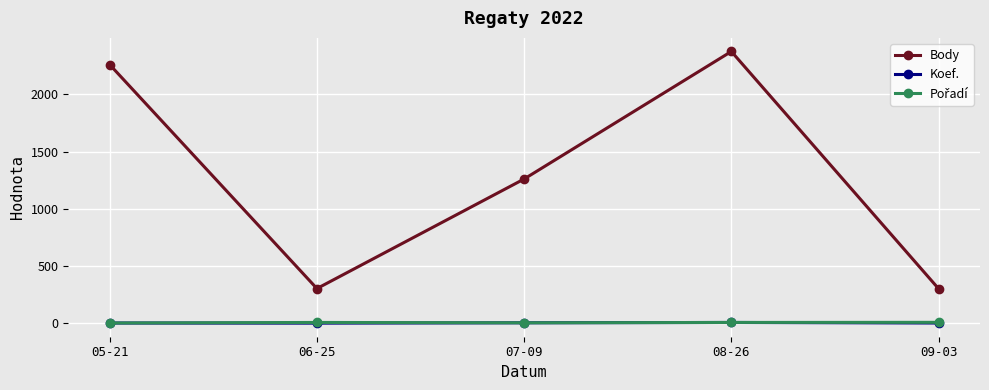

How many series are shown in this chart?

3